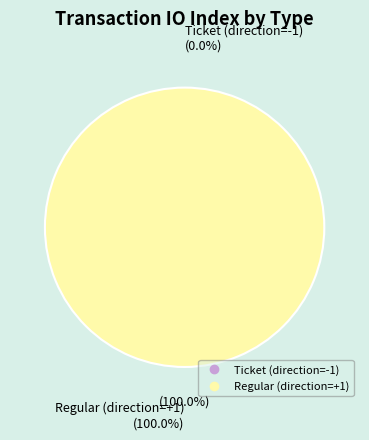

How many segments does this pie chart have?

2